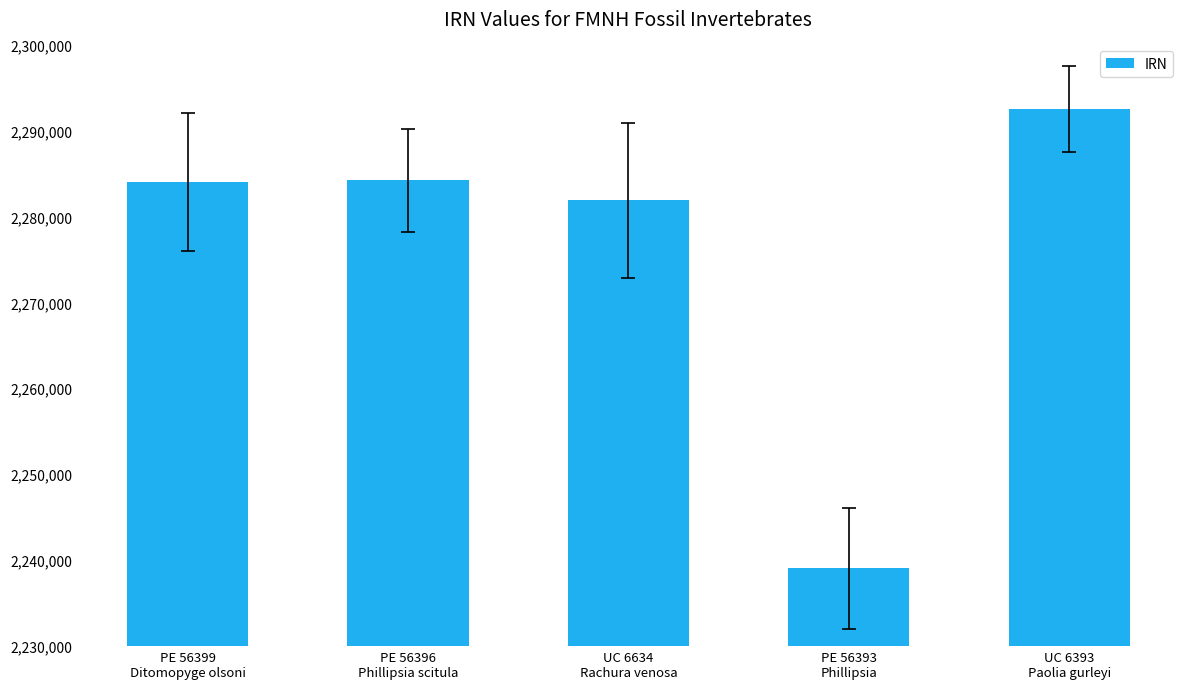

What is the smallest value displayed?

2239052